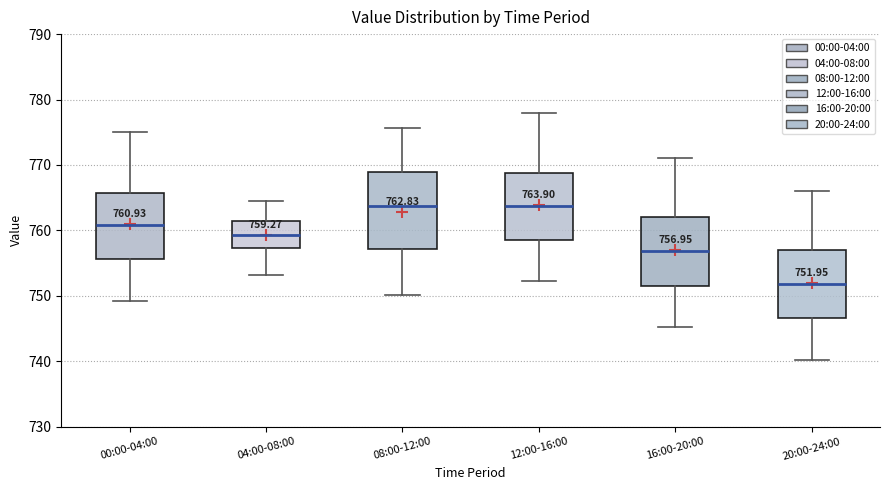

Comparing the boxes themselves (not the whiskers), which one is the tallest?

08:00-12:00